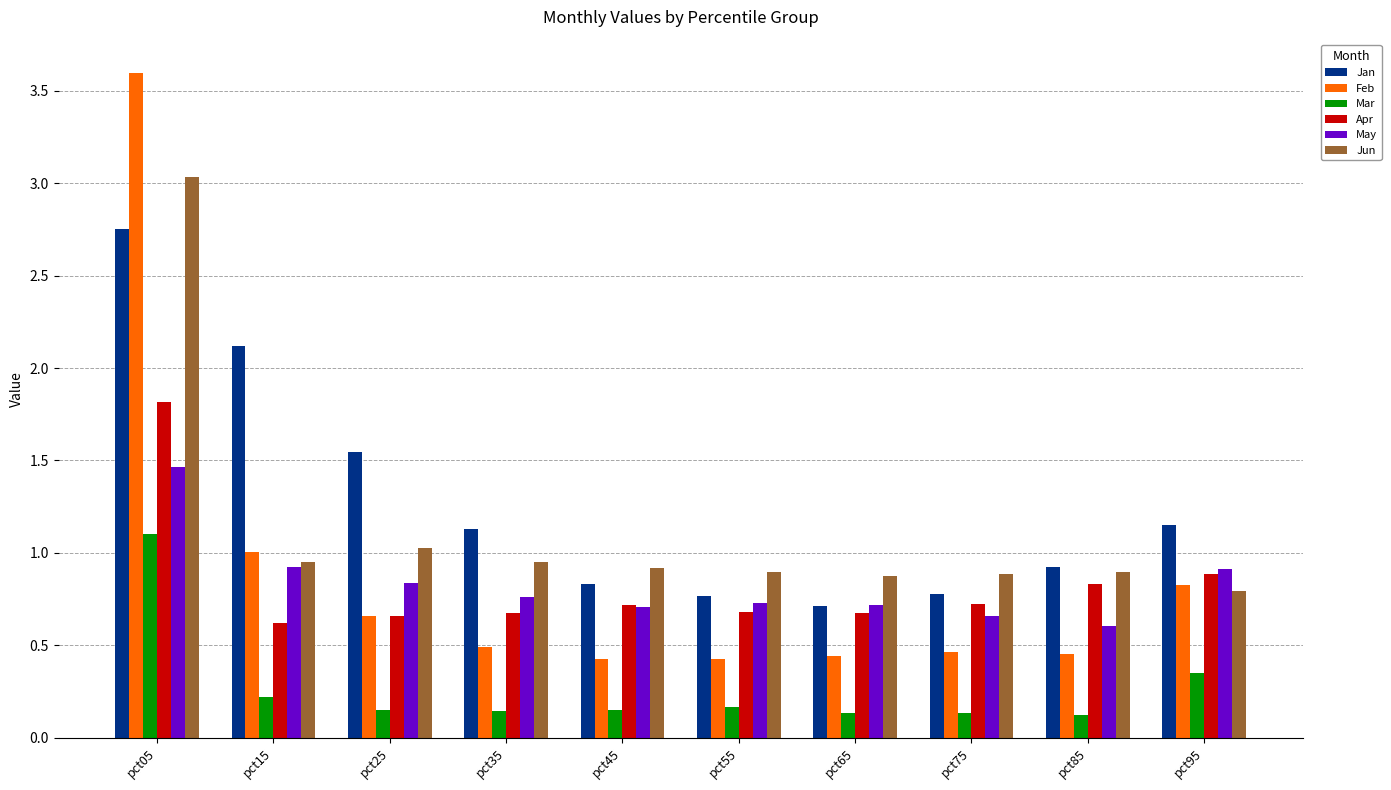

What are all the series names shown in the legend?

Jan, Feb, Mar, Apr, May, Jun